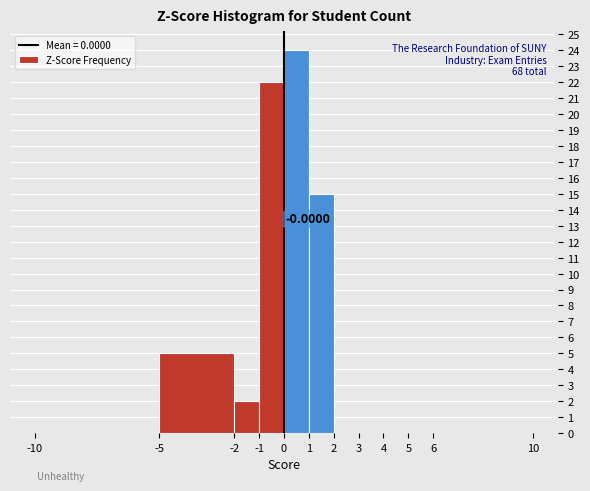

Over which range of the x-axis is the bar tallest?

0 to 1